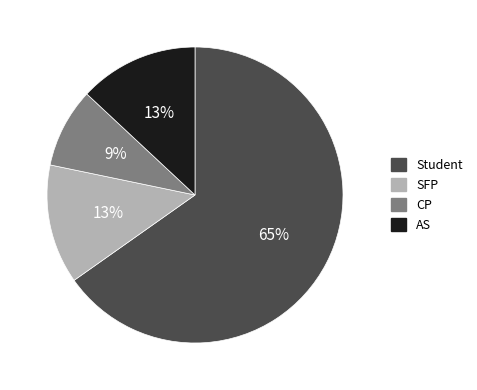

To the nearest percent, what is the average slice percentage?

25%